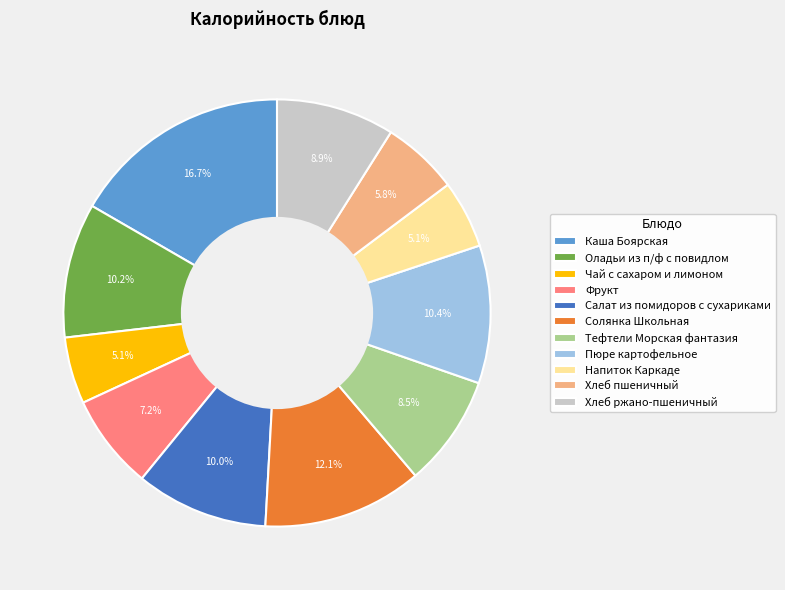

How much of the chart is everything except Оладьи из п/ф с повидлом?

89.8%